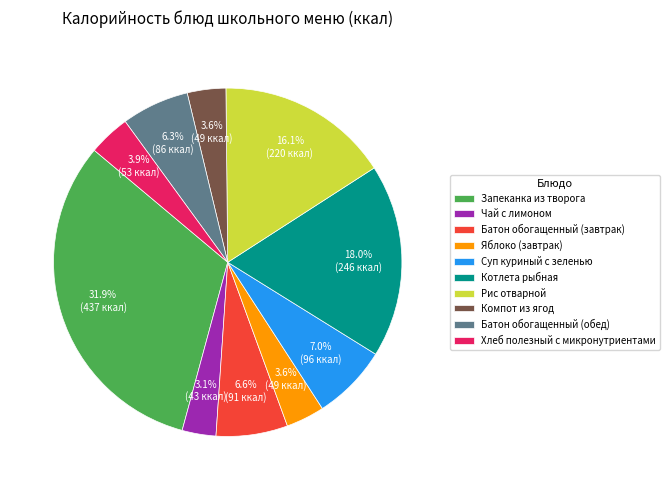

To the nearest percent, what percentage of the pie is Батон обогащенный (обед)?

6%